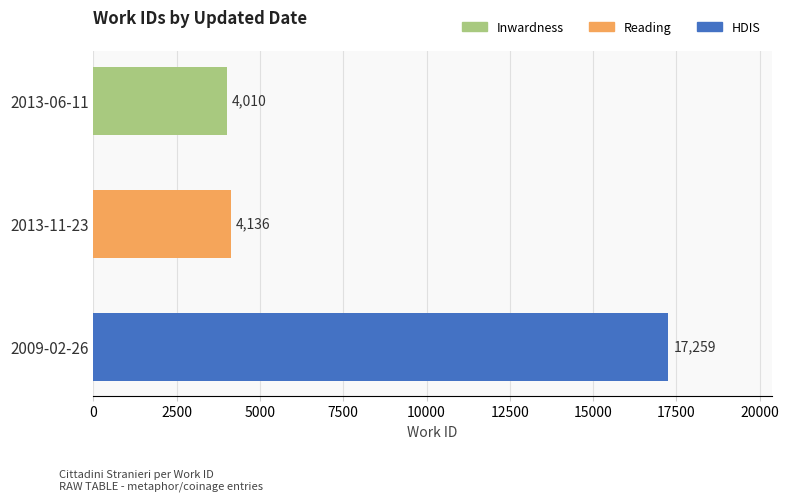

True or false: the data shows 7865 at 2009-02-26.

False